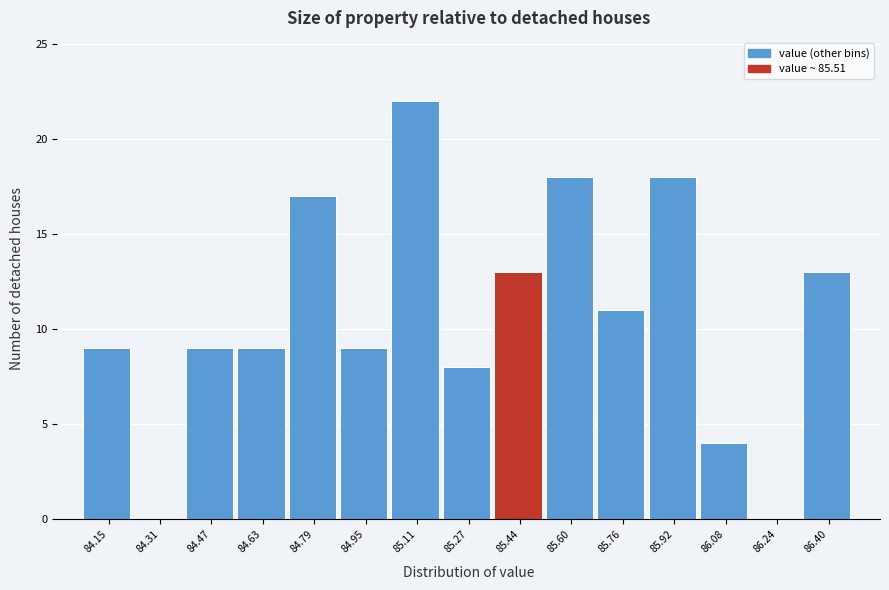

Reading right to left, extract all data points from this chart.

86.40=13	86.24=0	86.08=4	85.92=18	85.76=11	85.60=18	85.44=13	85.27=8	85.11=22	84.95=9	84.79=17	84.63=9	84.47=9	84.31=0	84.15=9